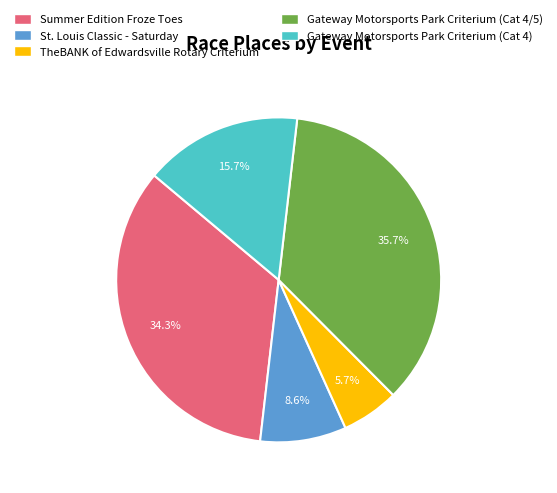

To the nearest percent, what portion does Gateway Motorsports Park Criterium (Cat 4) represent?

16%